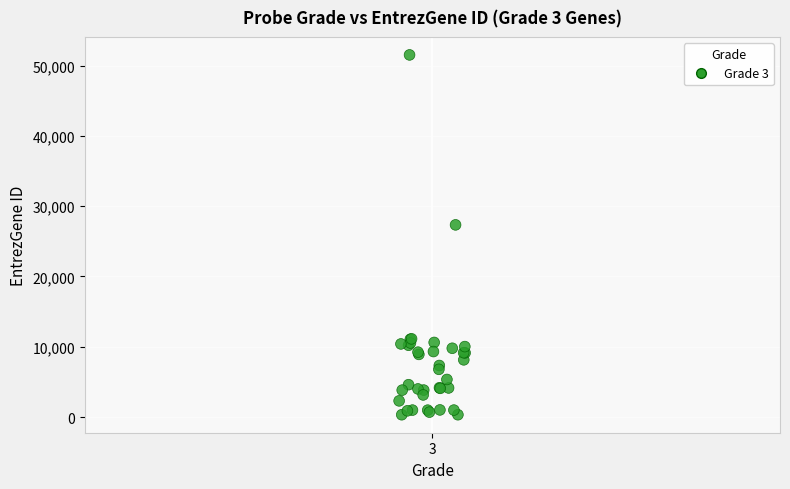

What Y value in the scatter plot is closest to 25922?

27338